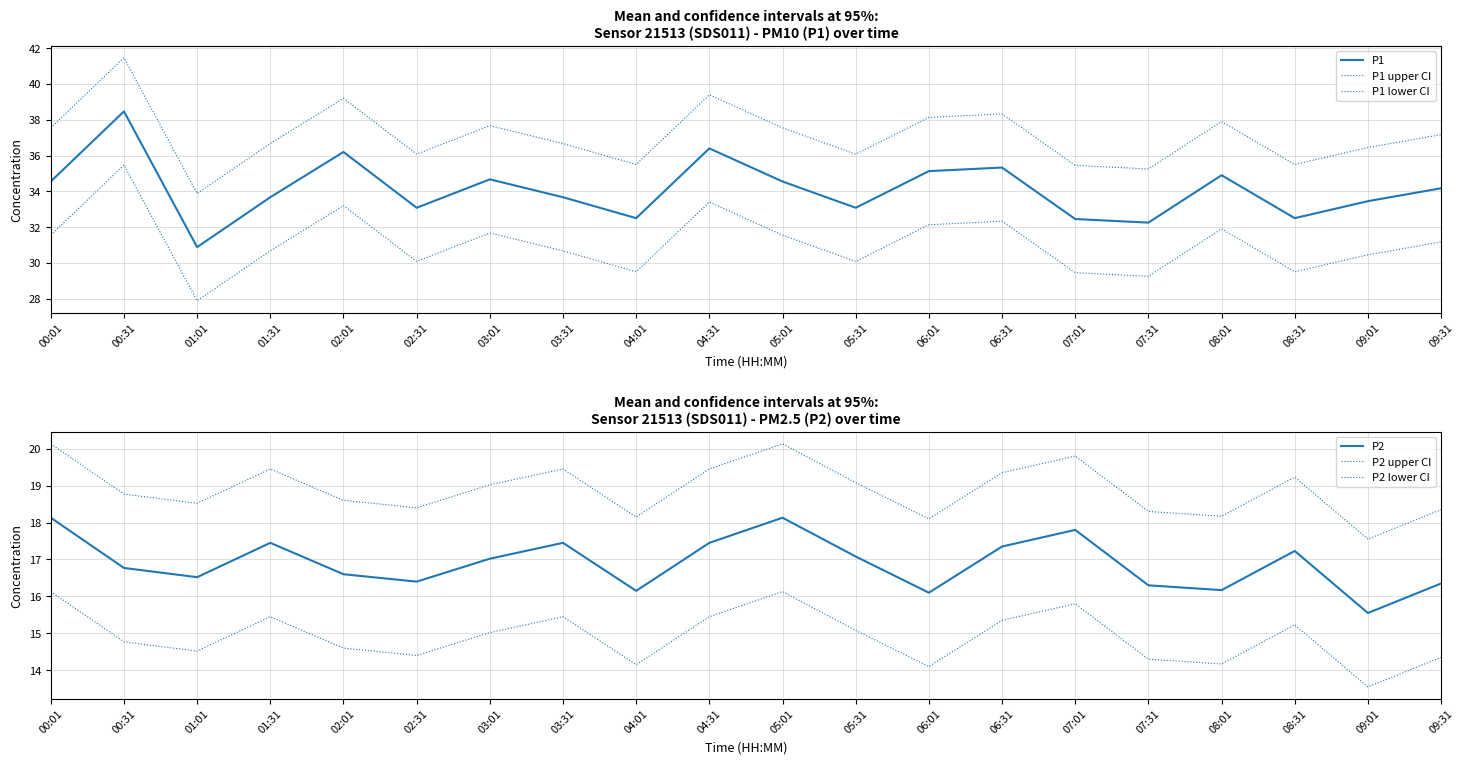

At which label does P1 upper CI reach its minimum?

01:01